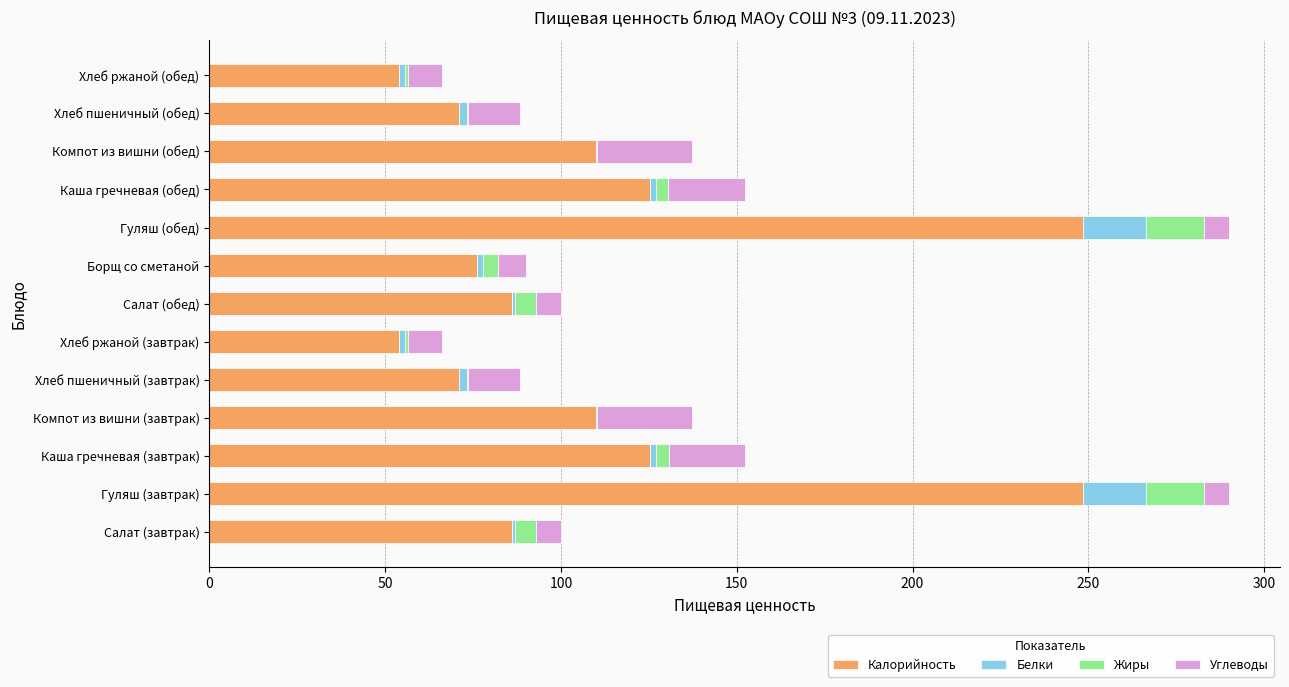

What is the approximate value of Калорийность at Гуляш (обед)?

248.5